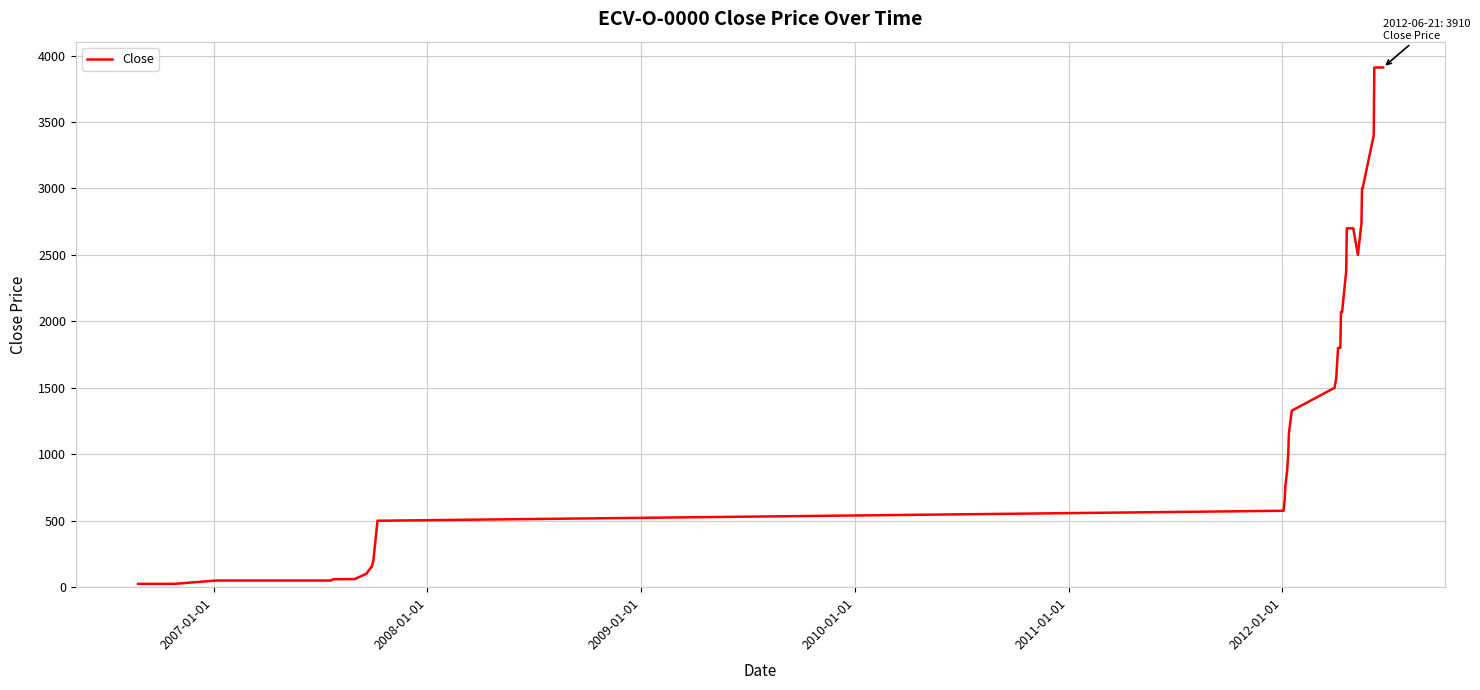

What is the difference between the maximum and minimum values?

3885